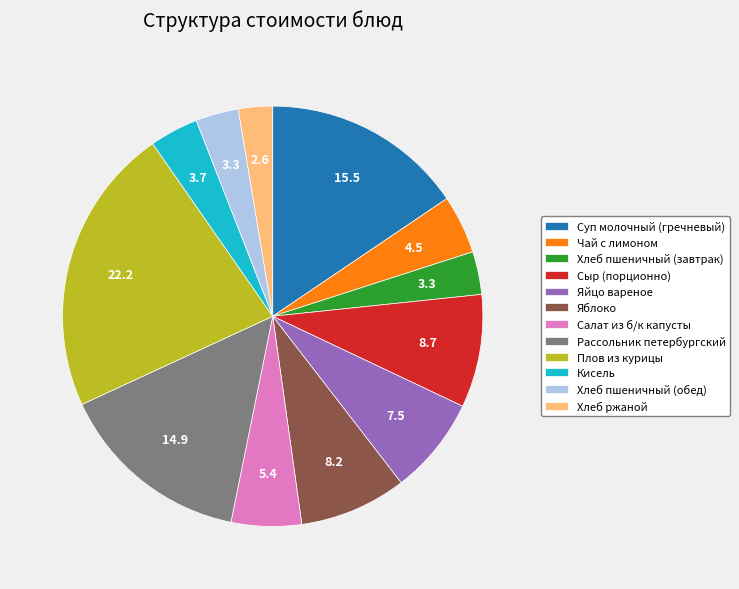

The Яйцо вареное slice represents 7% of the pie. True or false?

True